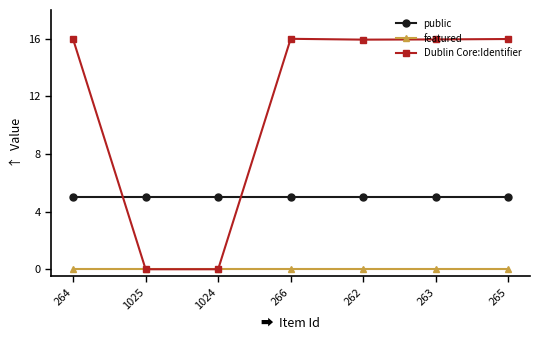

What is the label of the 5th point from the left?

262